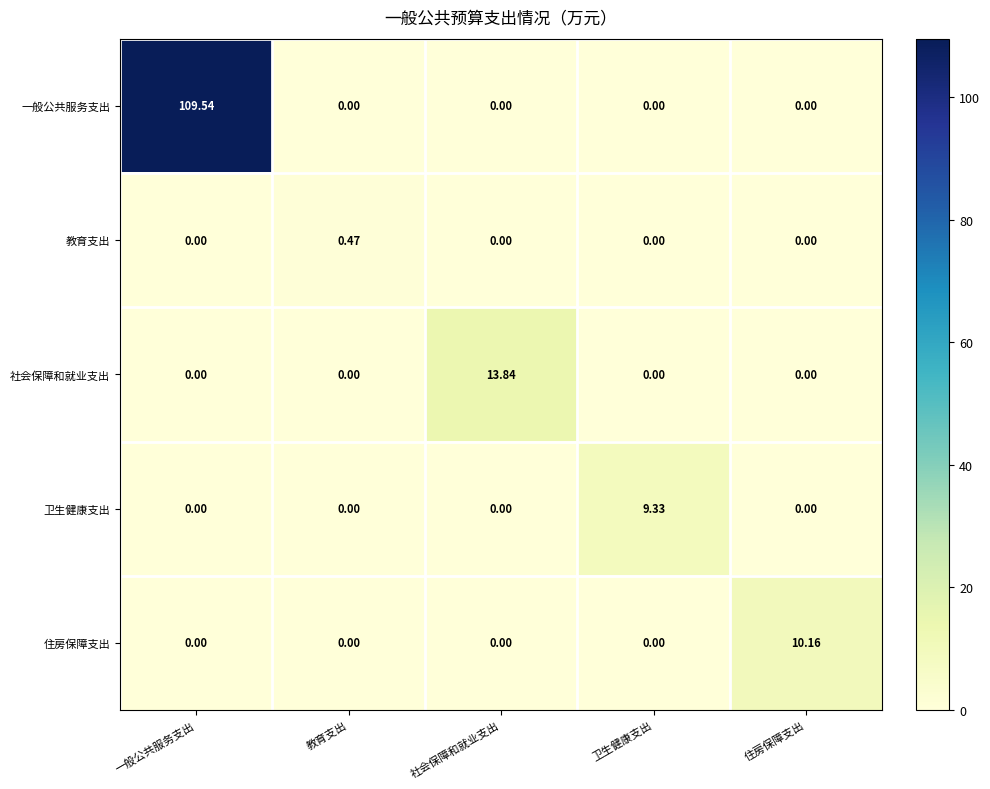

How many data points in 社会保障和就业支出 are above 0?

1